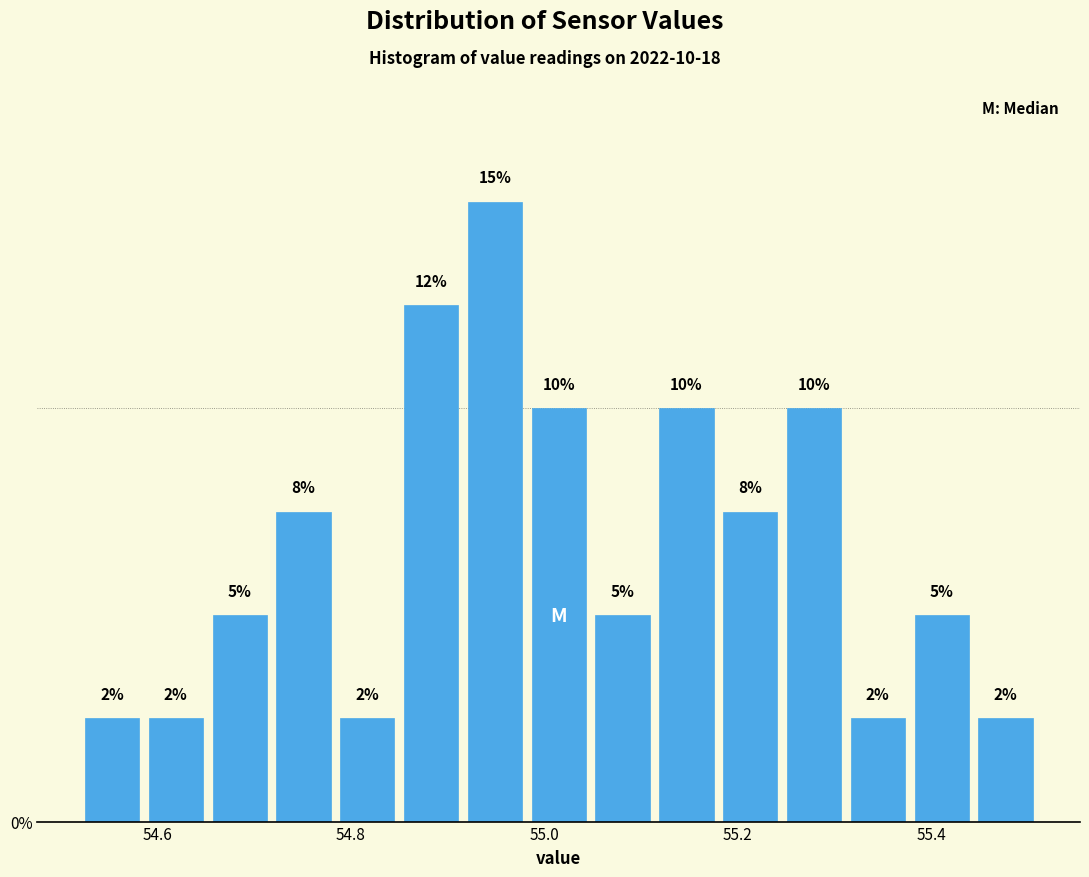

Around what value on the x-axis is the tallest bar? Give the approximate position of its centre, as read against the axis.

54.94